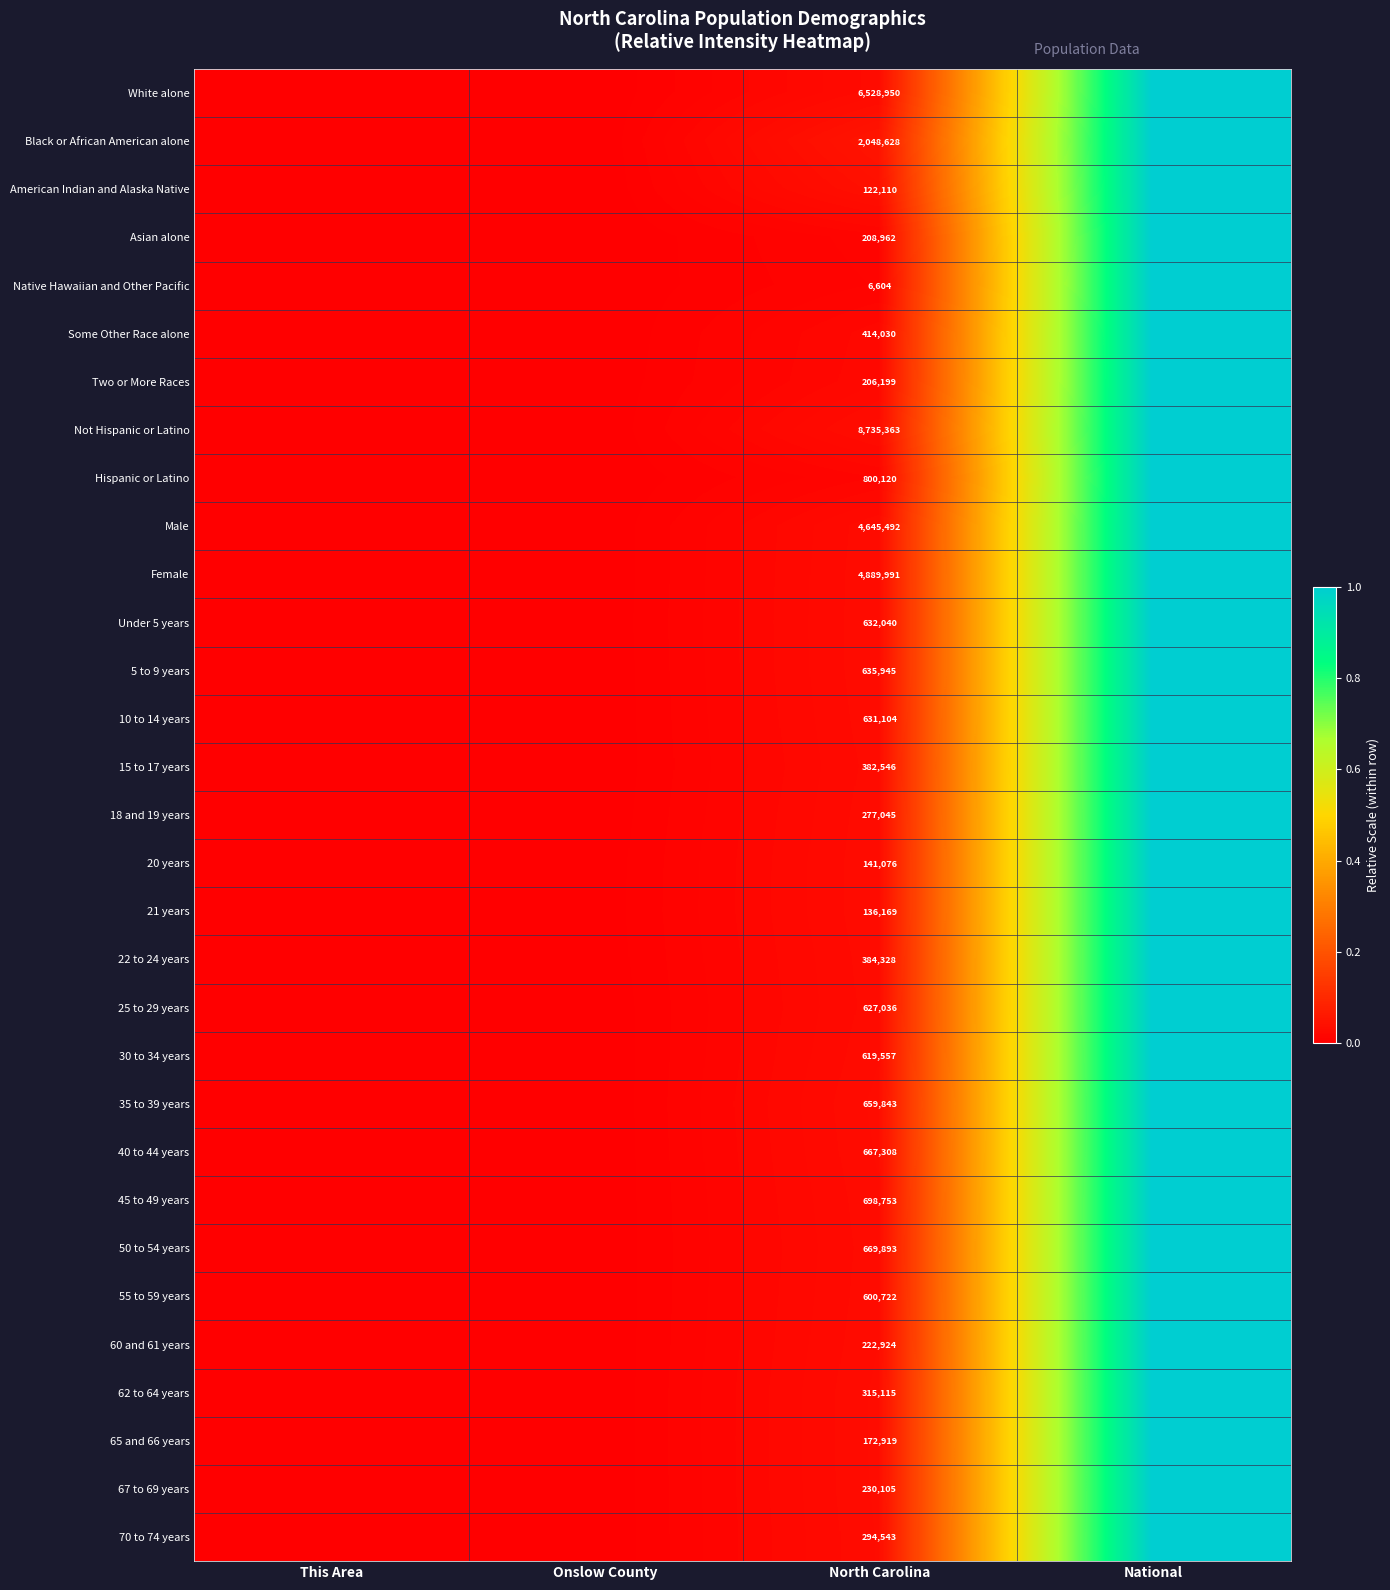

Rank the series at North Carolina from lowest to highest value.

Native Hawaiian and Other Pacific, American Indian and Alaska Native, 21 years, 20 years, 65 and 66 years, Two or More Races, Asian alone, 60 and 61 years, 67 to 69 years, 18 and 19 years, 70 to 74 years, 62 to 64 years, 15 to 17 years, 22 to 24 years, Some Other Race alone, 55 to 59 years, 30 to 34 years, 25 to 29 years, 10 to 14 years, Under 5 years, 5 to 9 years, 35 to 39 years, 40 to 44 years, 50 to 54 years, 45 to 49 years, Hispanic or Latino, Black or African American alone, Male, Female, White alone, Not Hispanic or Latino